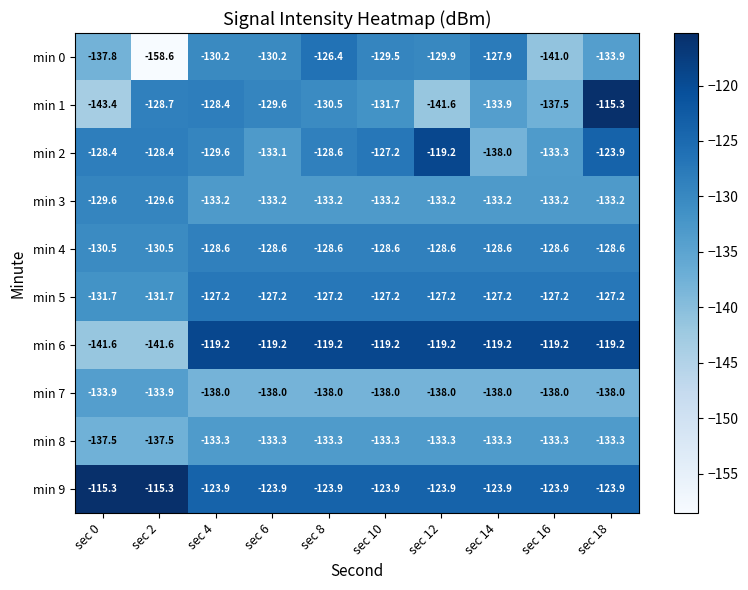

True or false: min 9 has a value of -171.1 at sec 10.

False